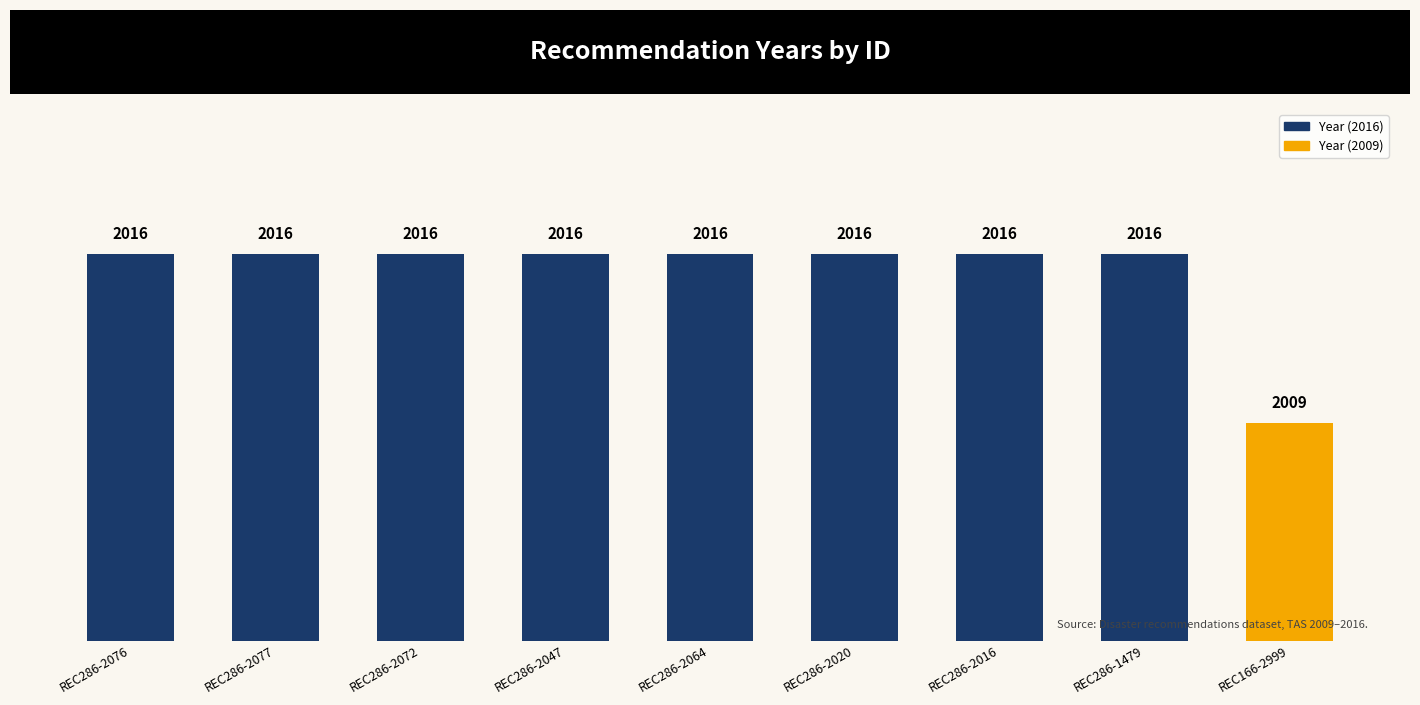

How many data points does each series have?

9